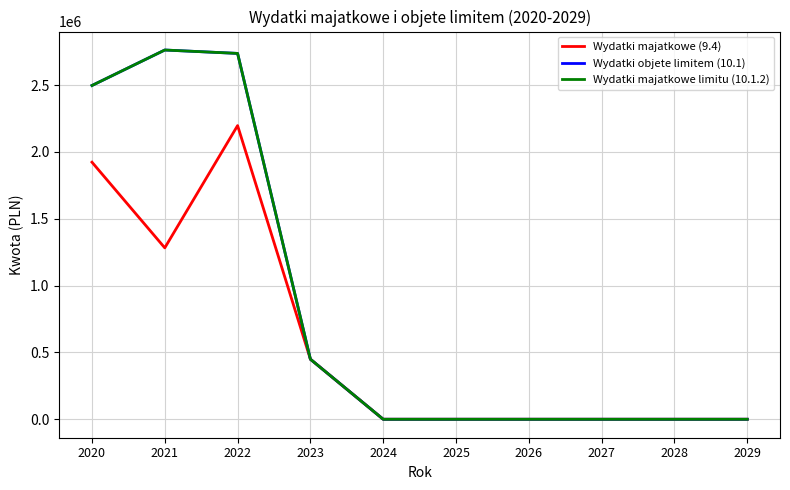

Does the chart have visible grid lines?

Yes